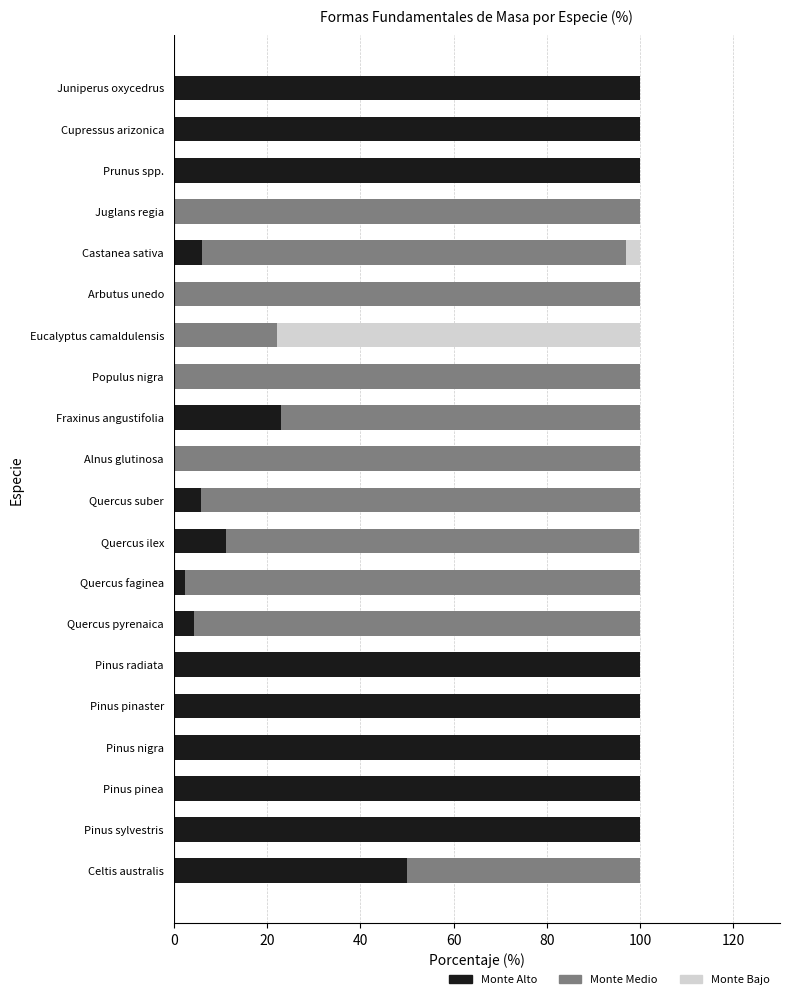

What is the highest value of the Monte Alto series?

100.0